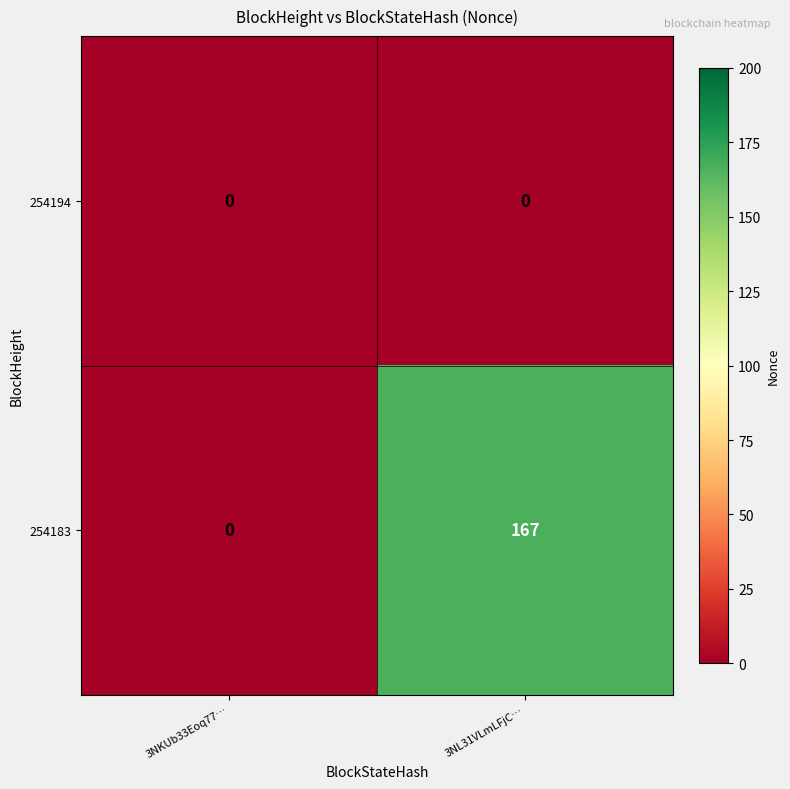

What is the sum of all 254183 values?

167